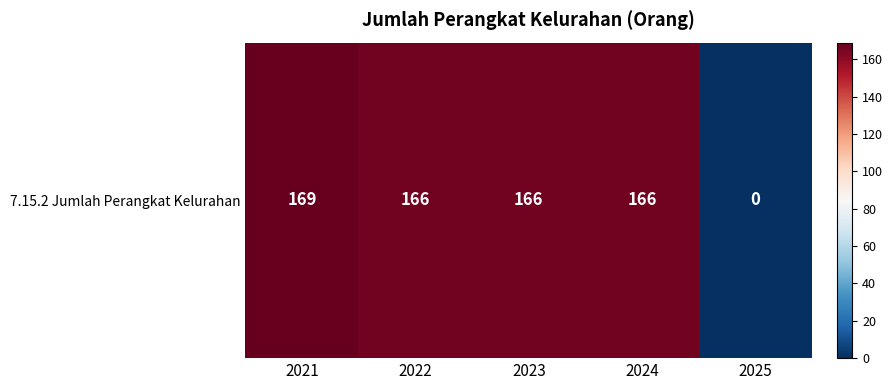

List the labels in order of value, smallest first.

2025, 2022, 2023, 2024, 2021